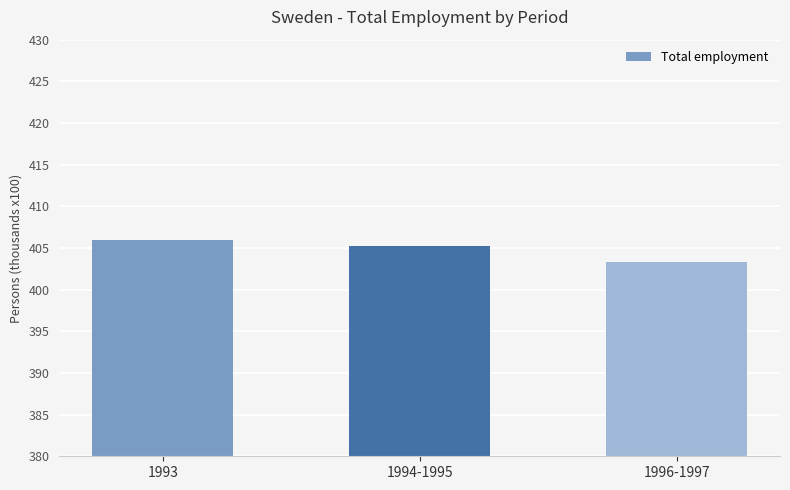

Does the chart contain any negative values?

No